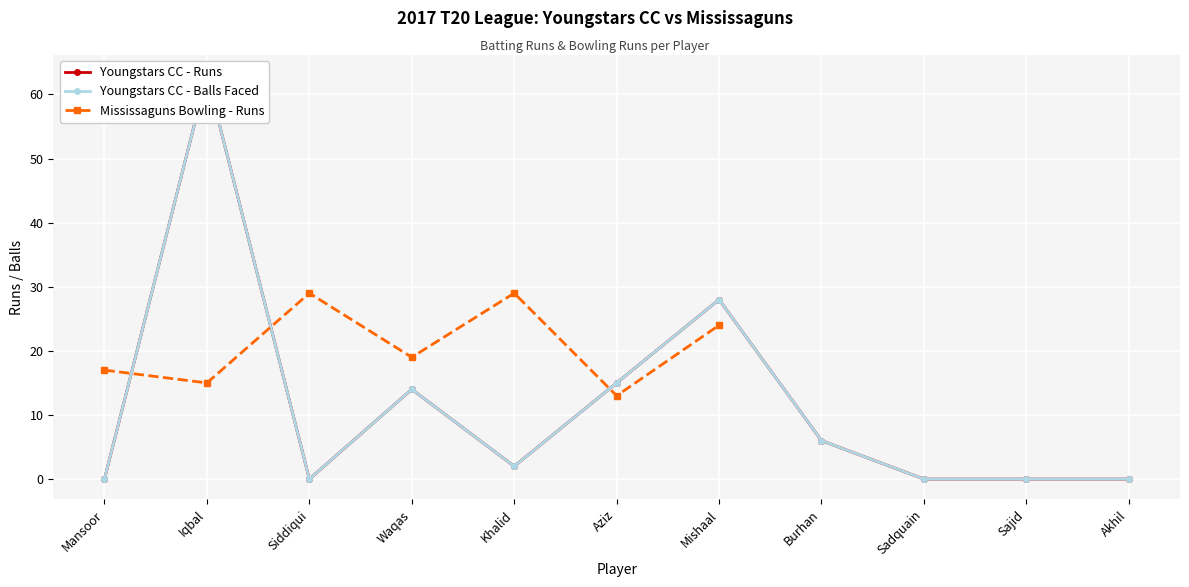

Is the value of Youngstars CC - Runs at Mansoor greater than the value of Youngstars CC - Balls at Akhil?

No